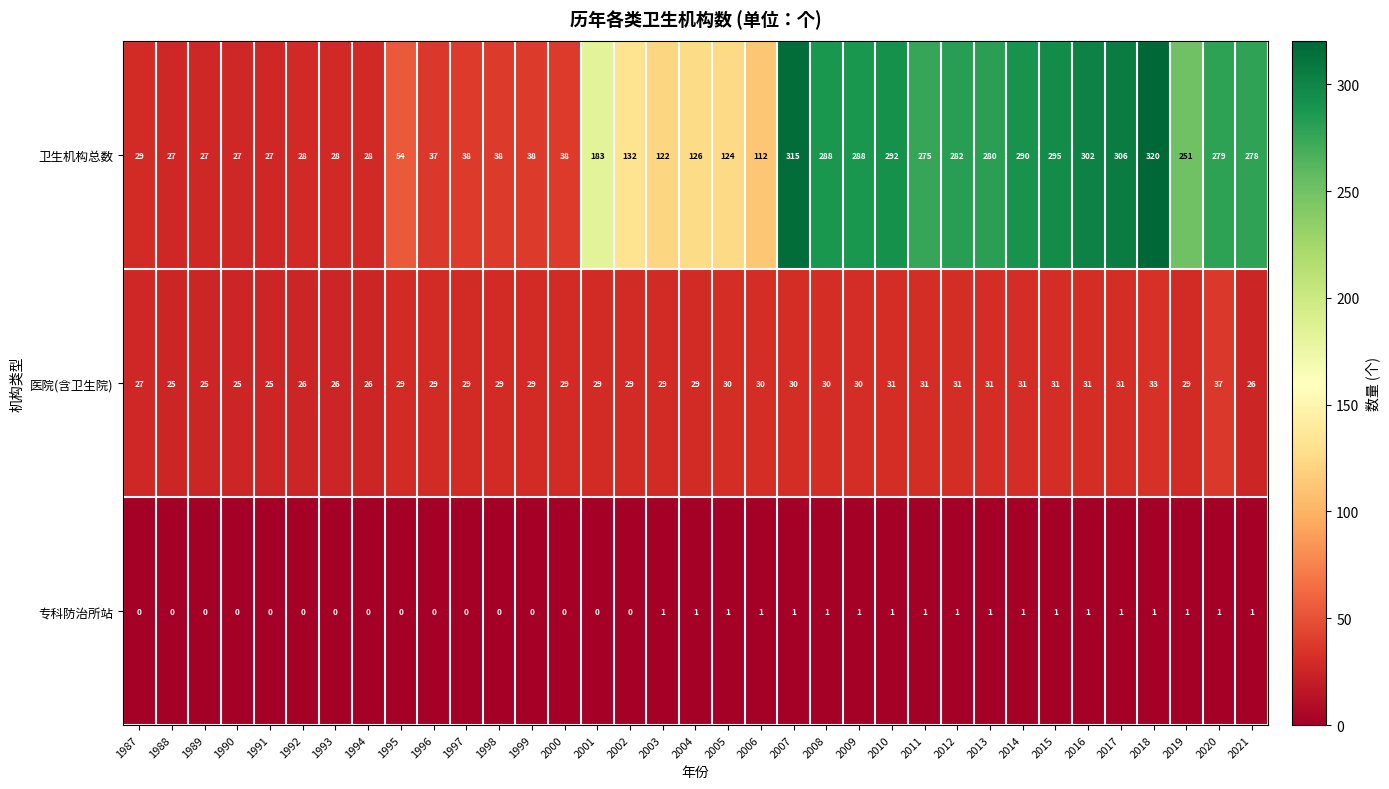

What is the difference between the second highest and minimum values in the 卫生机构总数 series?

288